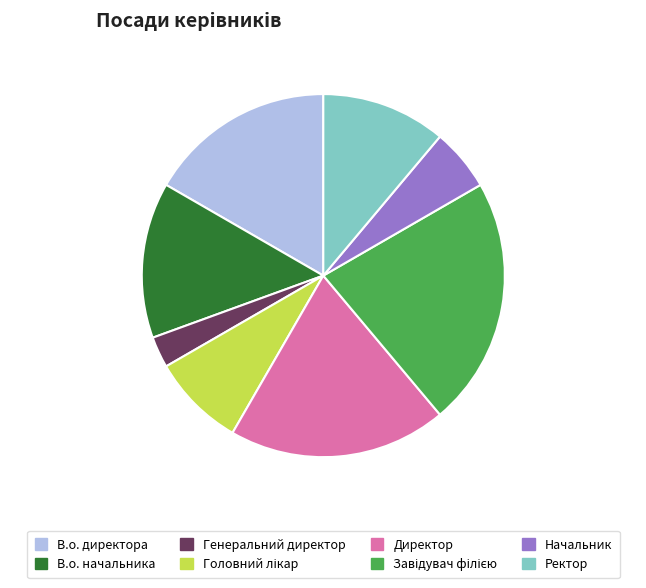

Do Ректор and В.о. директора together represent more than half of the pie?

No